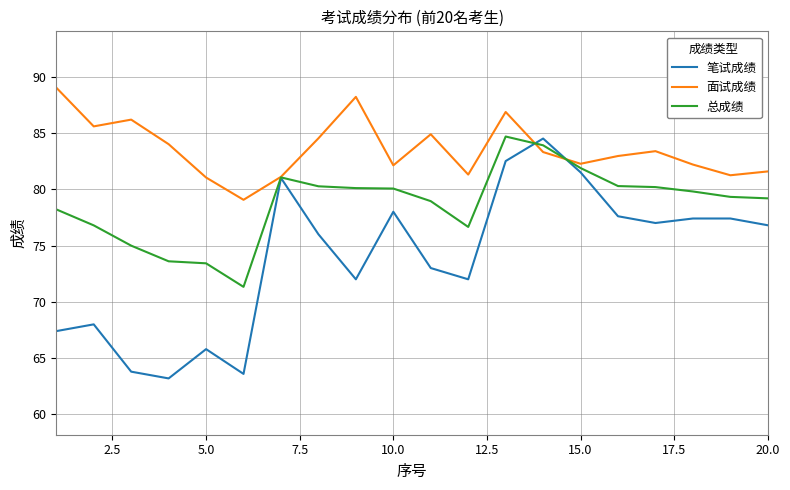

True or false: 笔试成绩 and 面试成绩 intersect in this chart.

True